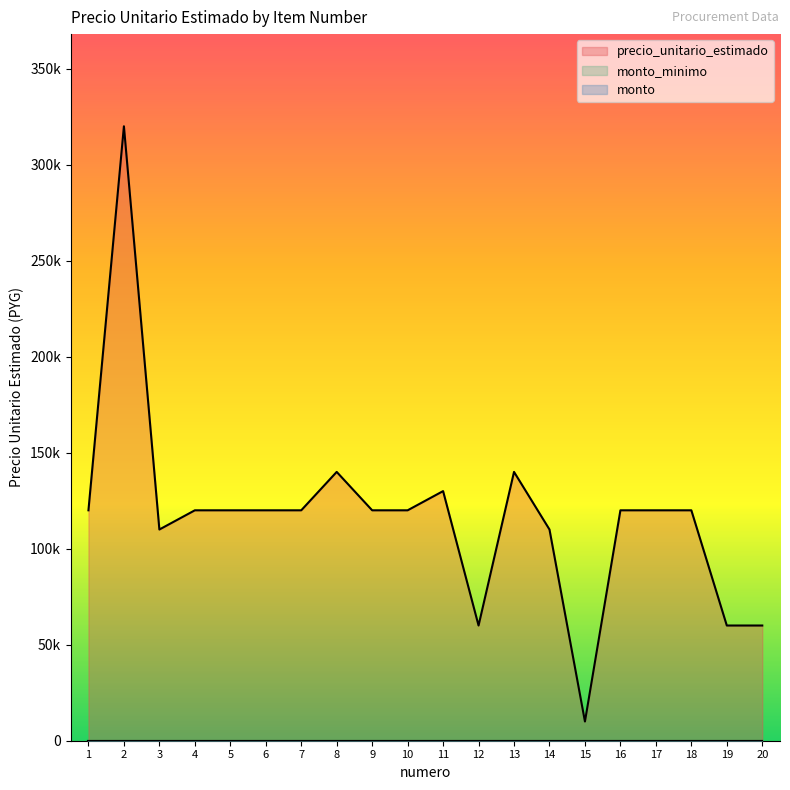

Between 1 and 18, which series saw the biggest shift?

precio_unitario_estimado